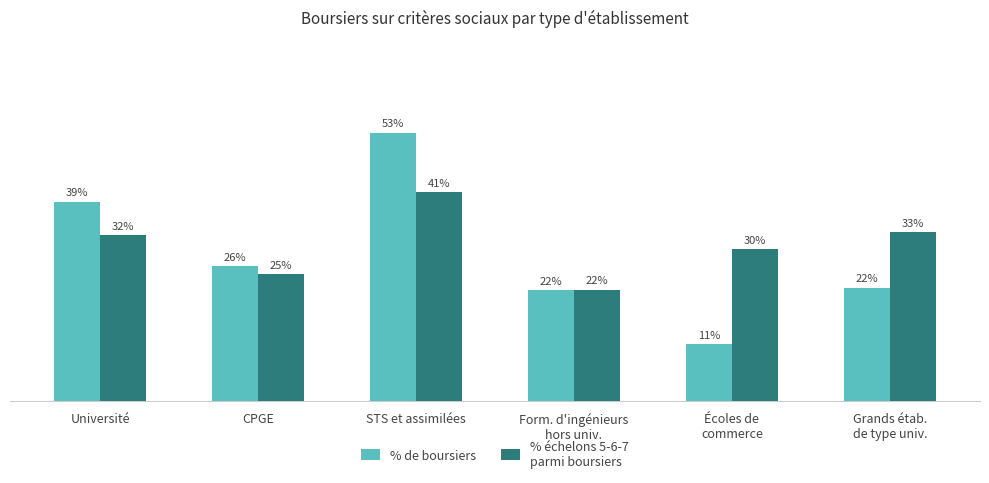

What is the difference between the highest and lowest values at CPGE?

1.5